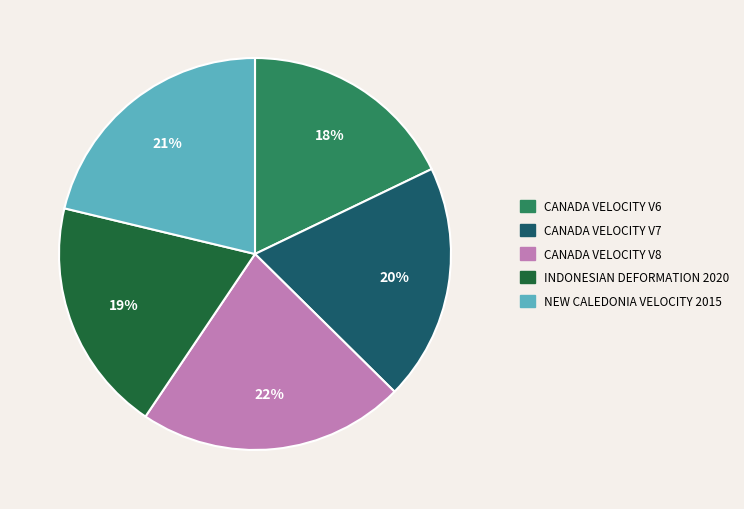

Is there a majority slice in this chart?

No